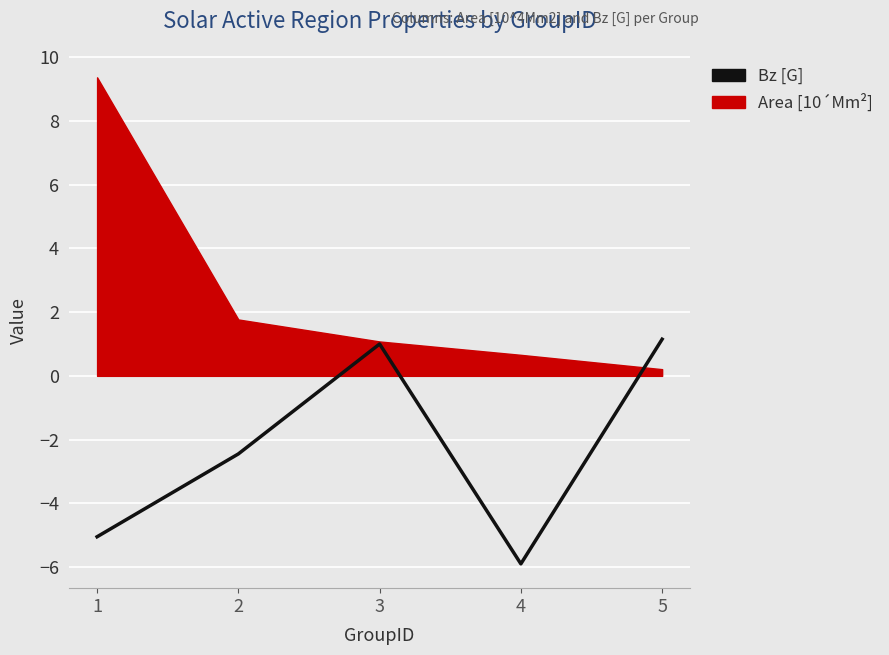

How many positive values are there?

2